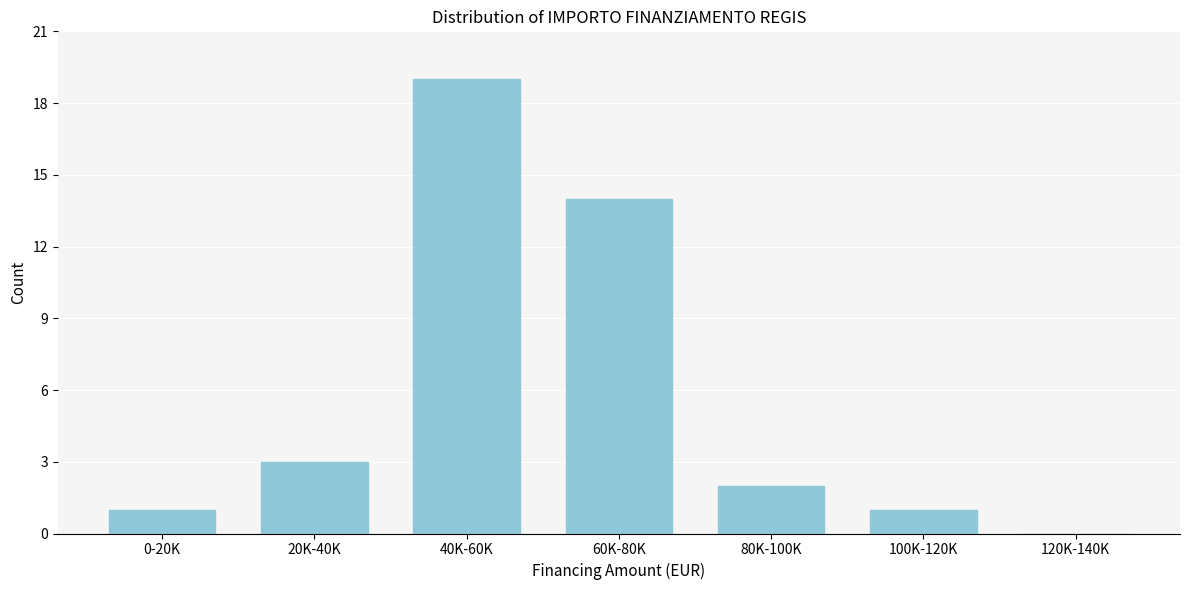

Reading left to right, what are all the values shown in this chart?

0-20K=1	20K-40K=3	40K-60K=19	60K-80K=14	80K-100K=2	100K-120K=1	120K-140K=0